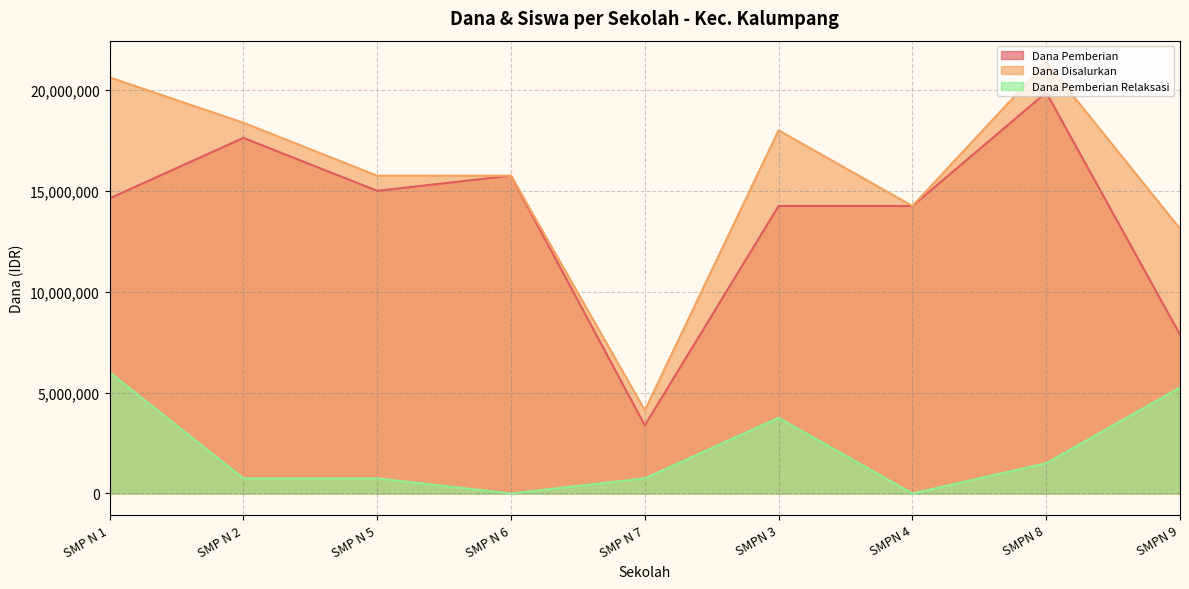

What is the difference between the maximum and minimum values in the Dana Disalurkan series?

17250000